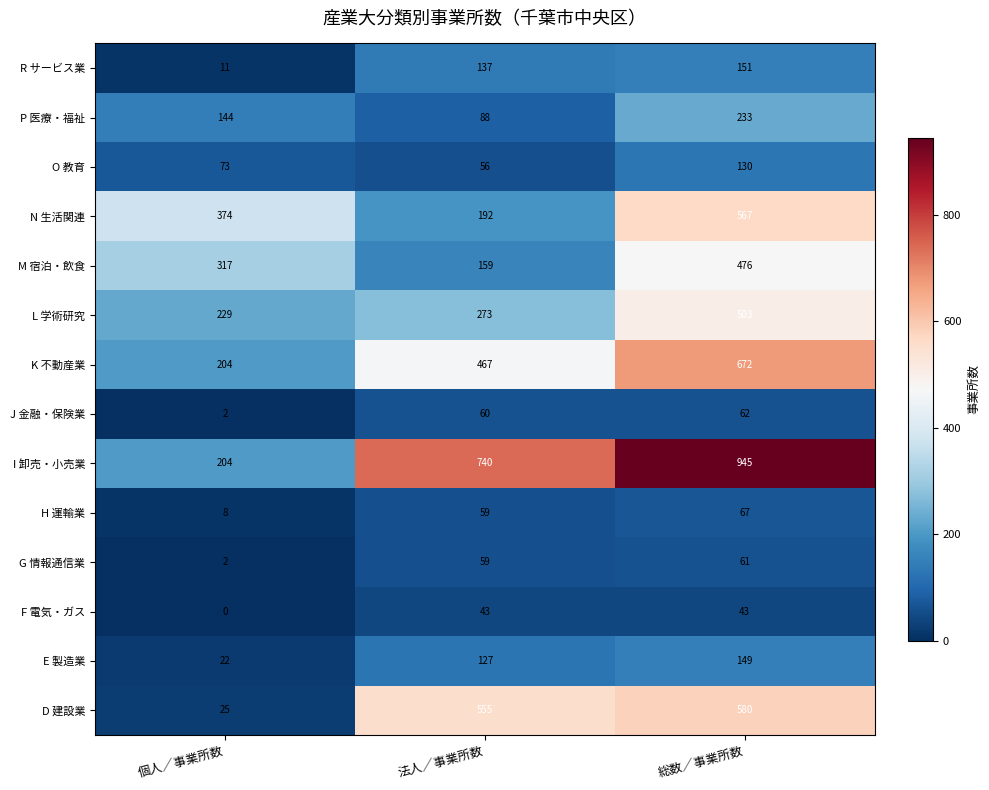

At which category is the sum across all series the highest?

総数／事業所数